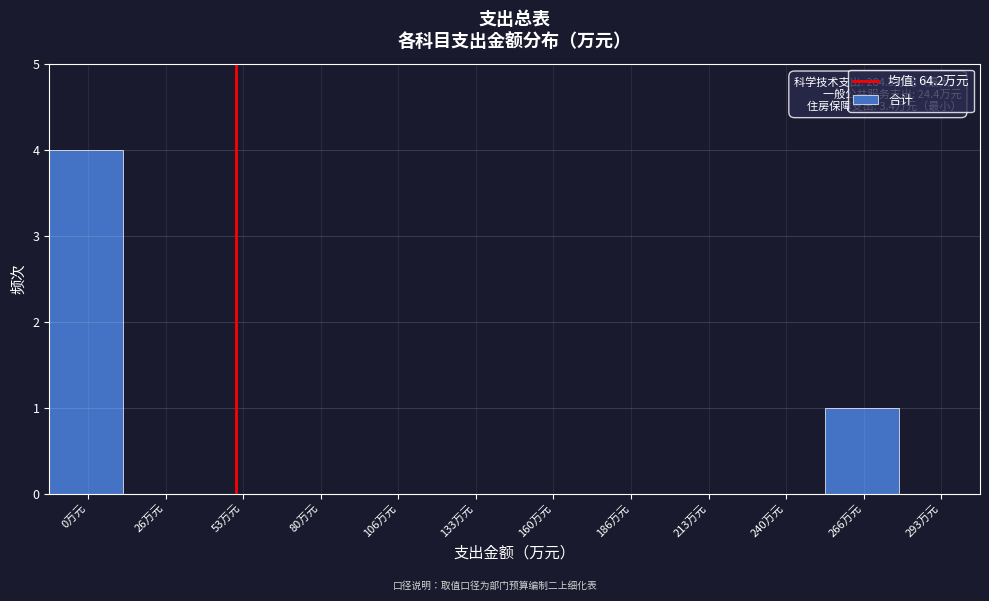

Reading left to right, transcribe all the data shown in this chart.

0万元=4	26万元=0	53万元=0	80万元=0	106万元=0	133万元=0	160万元=0	186万元=0	213万元=0	240万元=0	266万元=1	293万元=0